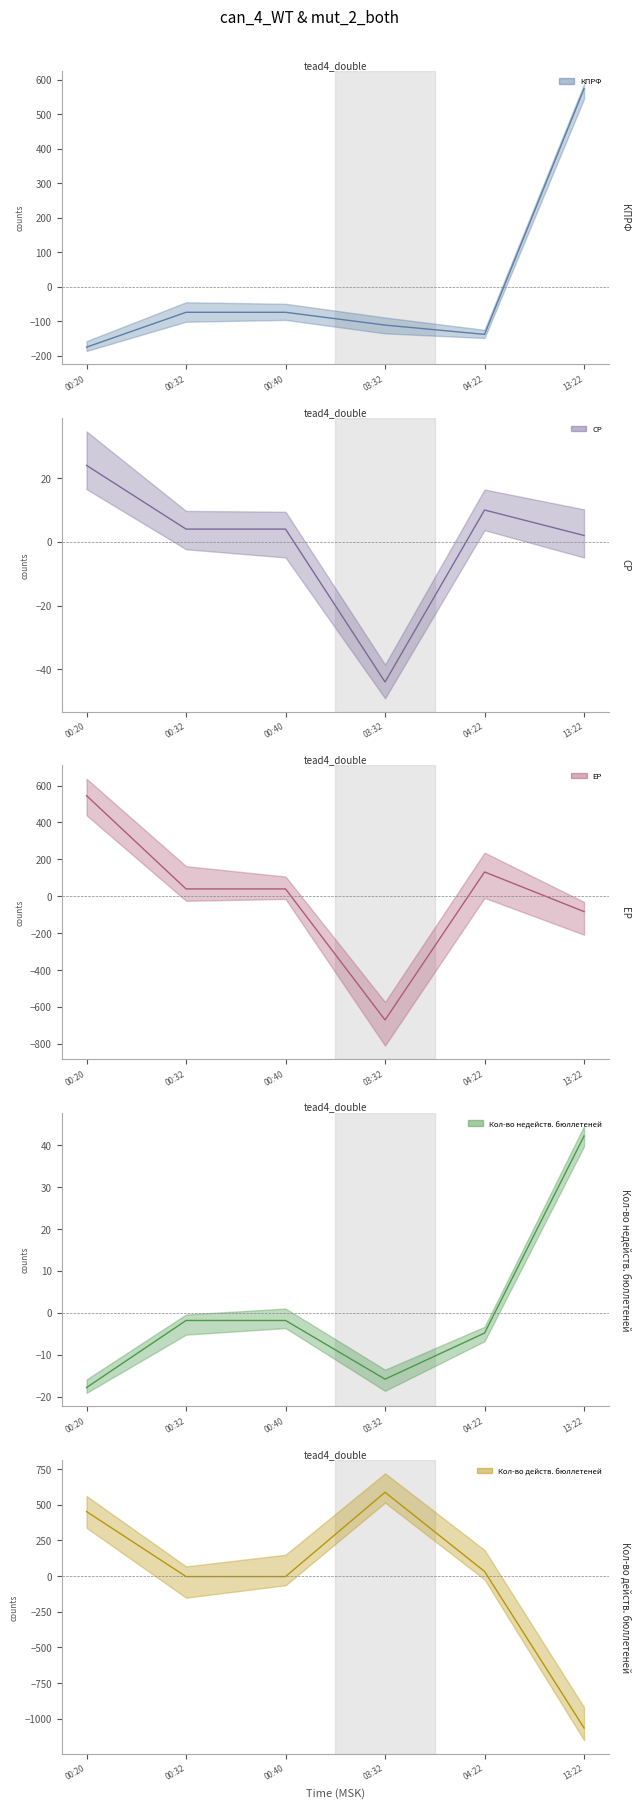

What position from the left is 00:20?

1